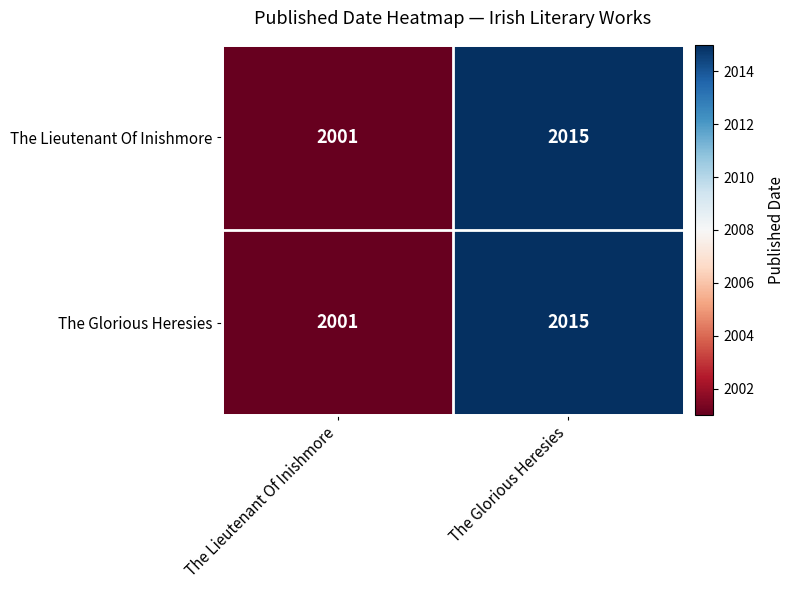

At which category is the sum across all series the highest?

The Glorious Heresies